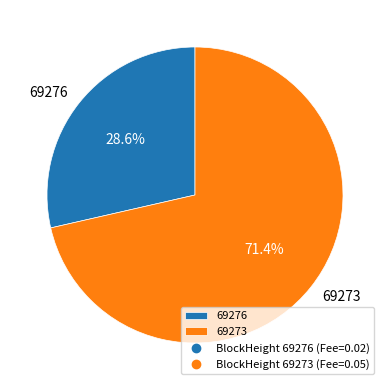

To the nearest percent, what is the difference between the 69273 and 69276 slice percentages?

43%